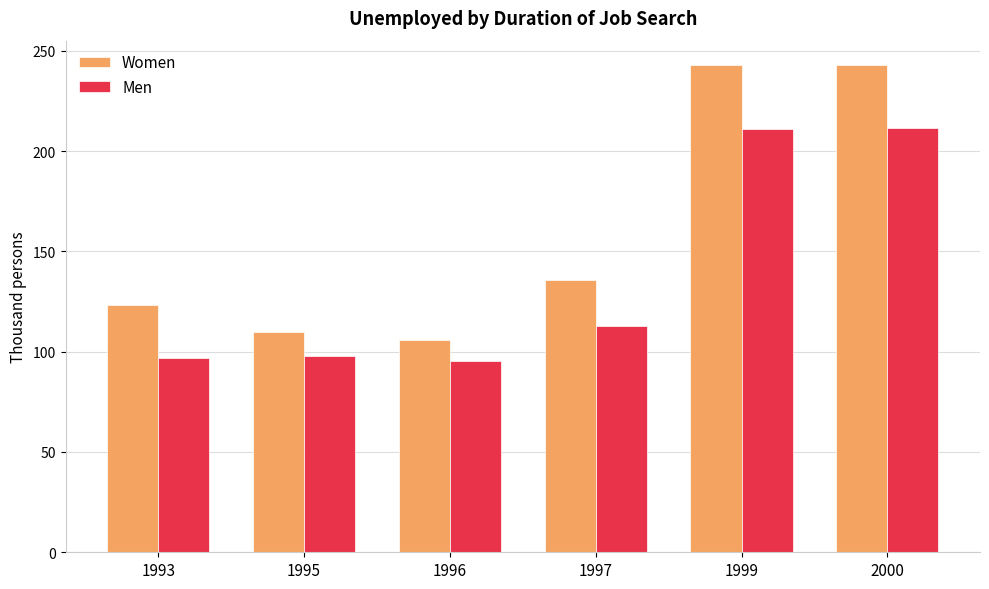

List the series in order of their peak value, lowest first.

Men, Women